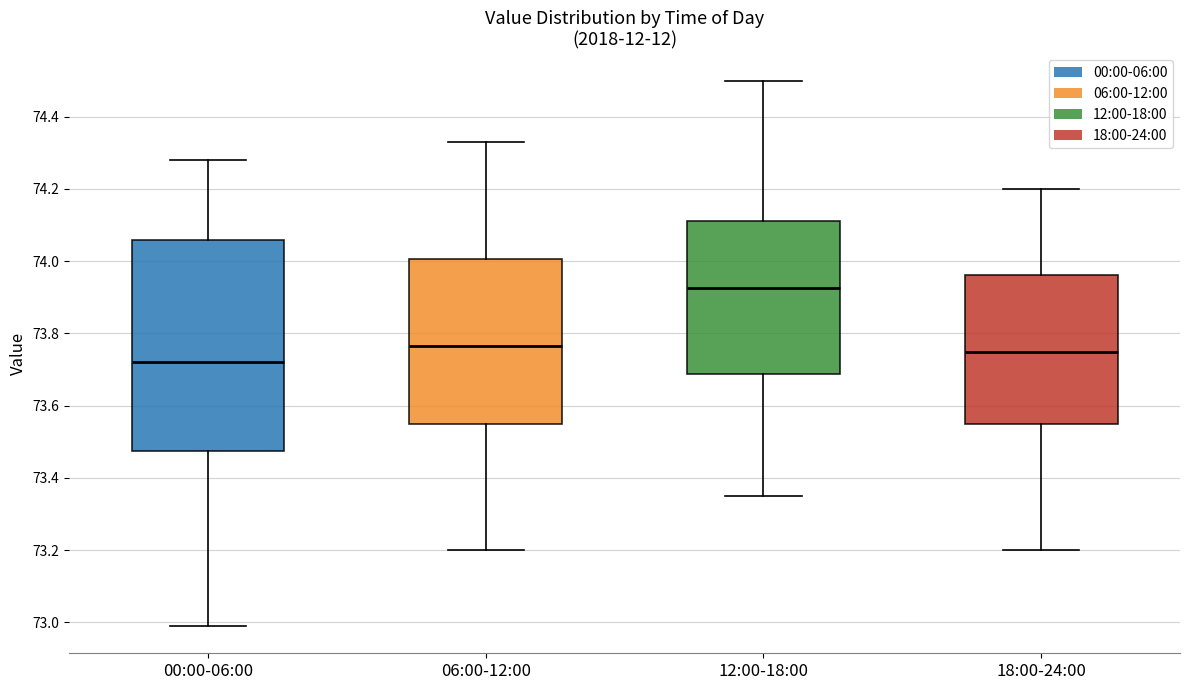

Where is the lower edge of the box for 12:00-18:00 on the y-axis? The values are not printed on the chart, so give them approximately, as read against the axis.

73.68